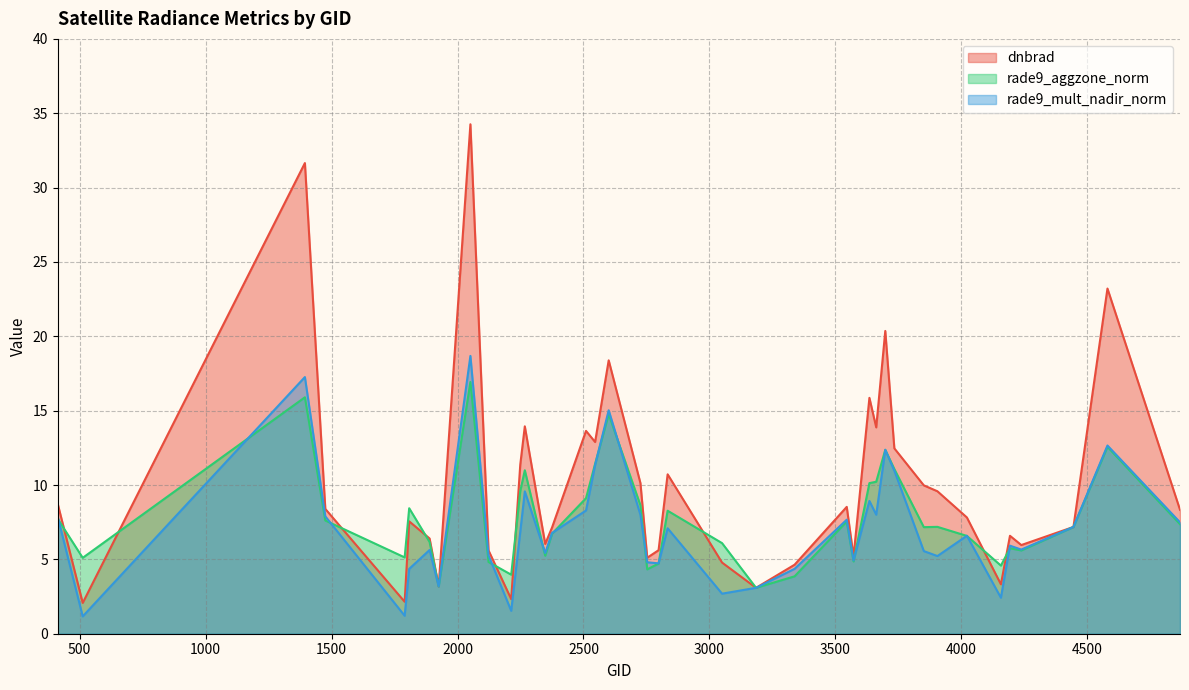

Does the chart have visible grid lines?

Yes